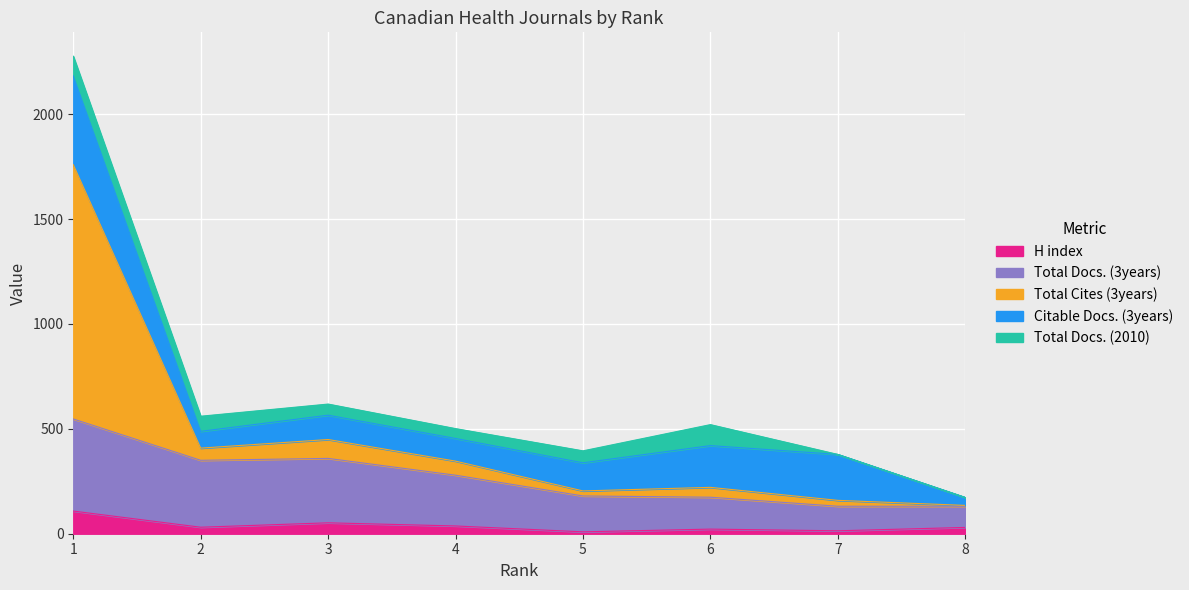

Does the chart display data point markers on the line(s)?

No